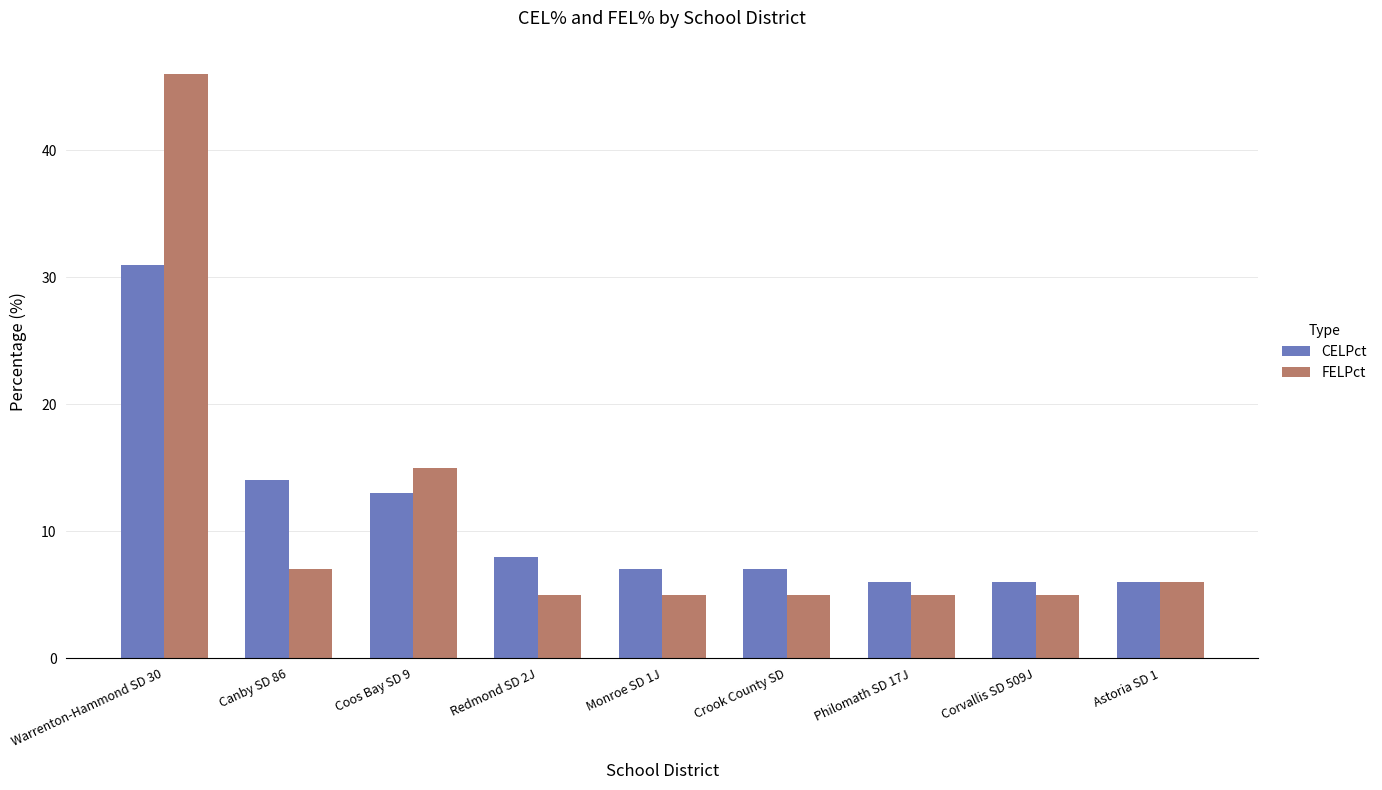

Which series changed the most between Canby SD 86 and Redmond SD 2J?

CELPct